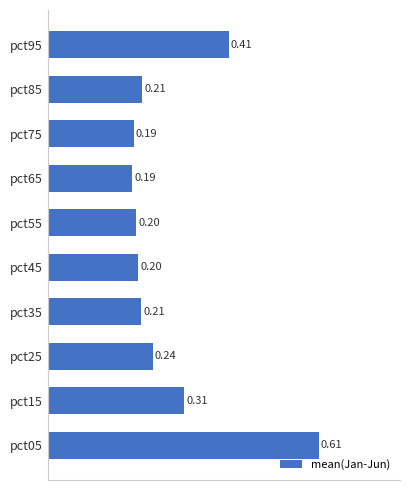

What is the smallest value displayed?

0.2